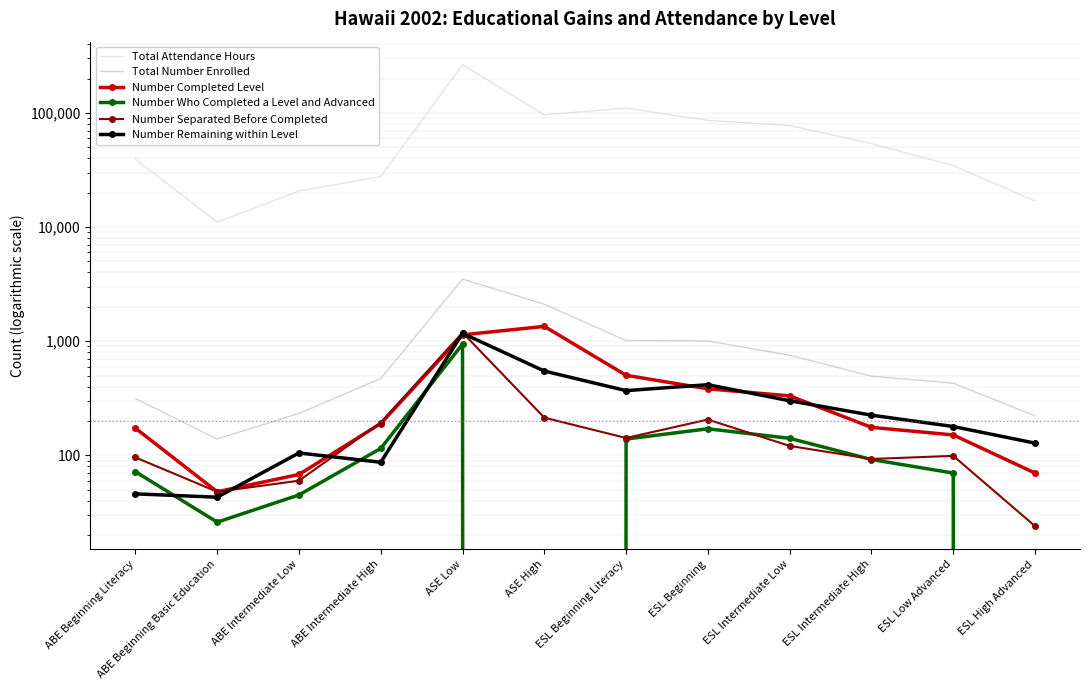

At which category is the sum across all series the highest?

ASE Low